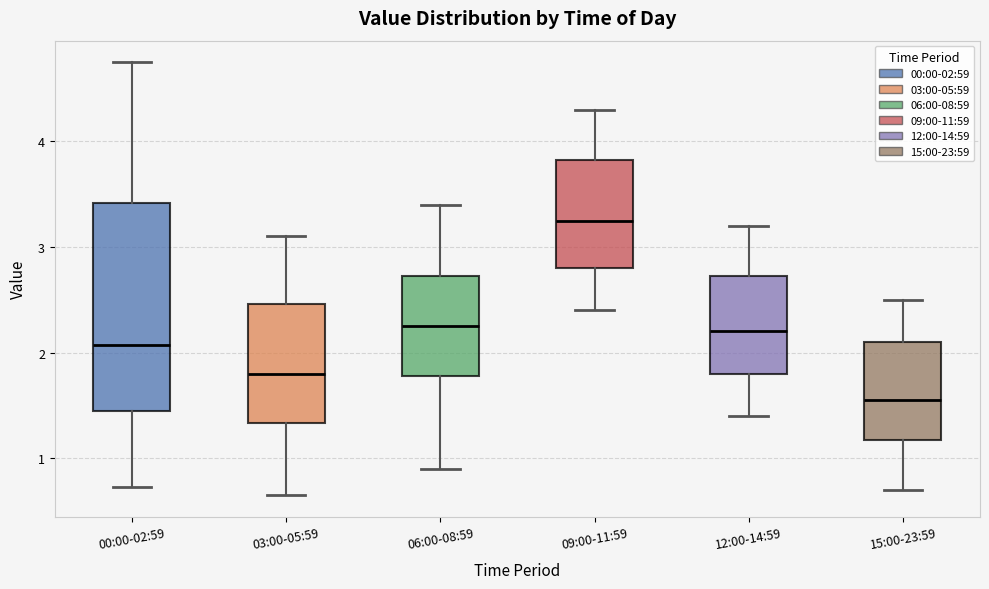

Where is the lower edge of the box for 03:00-05:59 on the y-axis? The values are not printed on the chart, so give them approximately, as read against the axis.

1.3